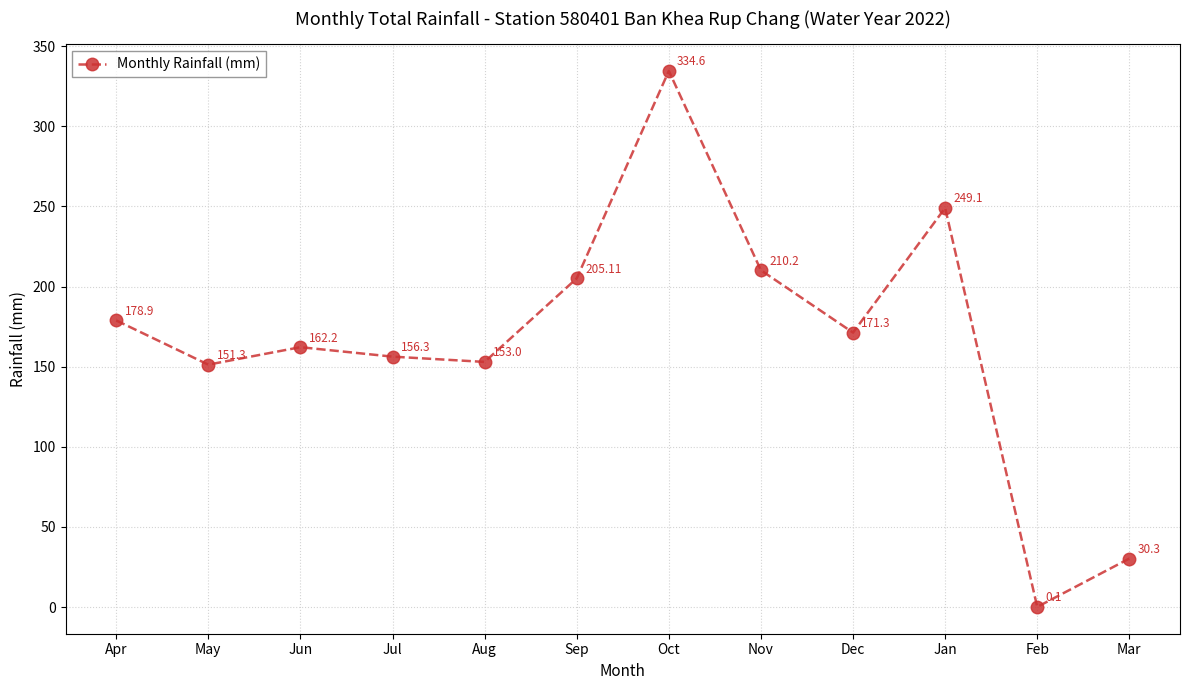

True or false: the data has more than 1 interior local peaks.

True